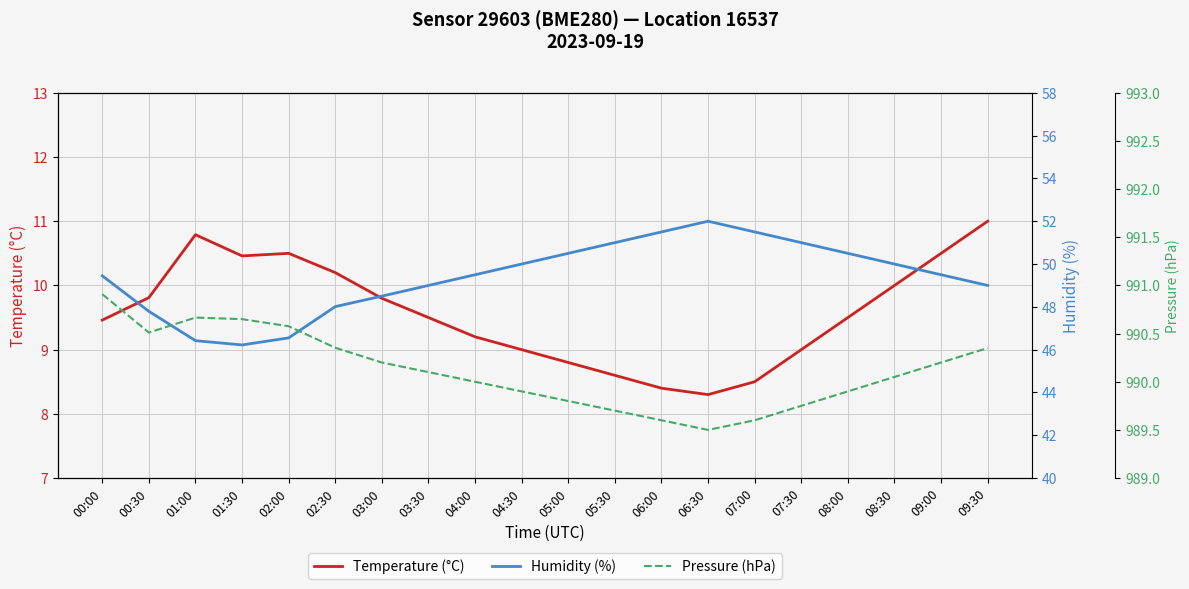

The value of Temperature (°C) at 05:00 is 2.8. True or false?

False